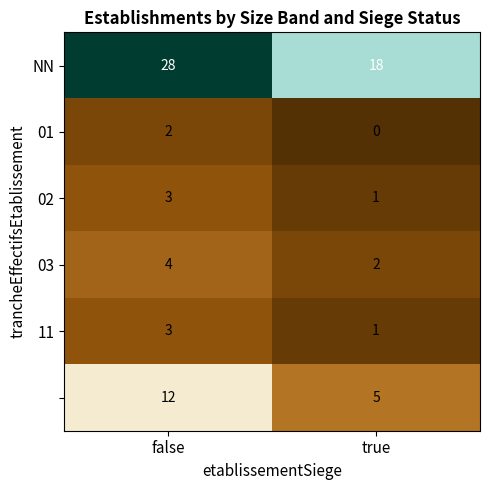

How many series are shown in this chart?

6